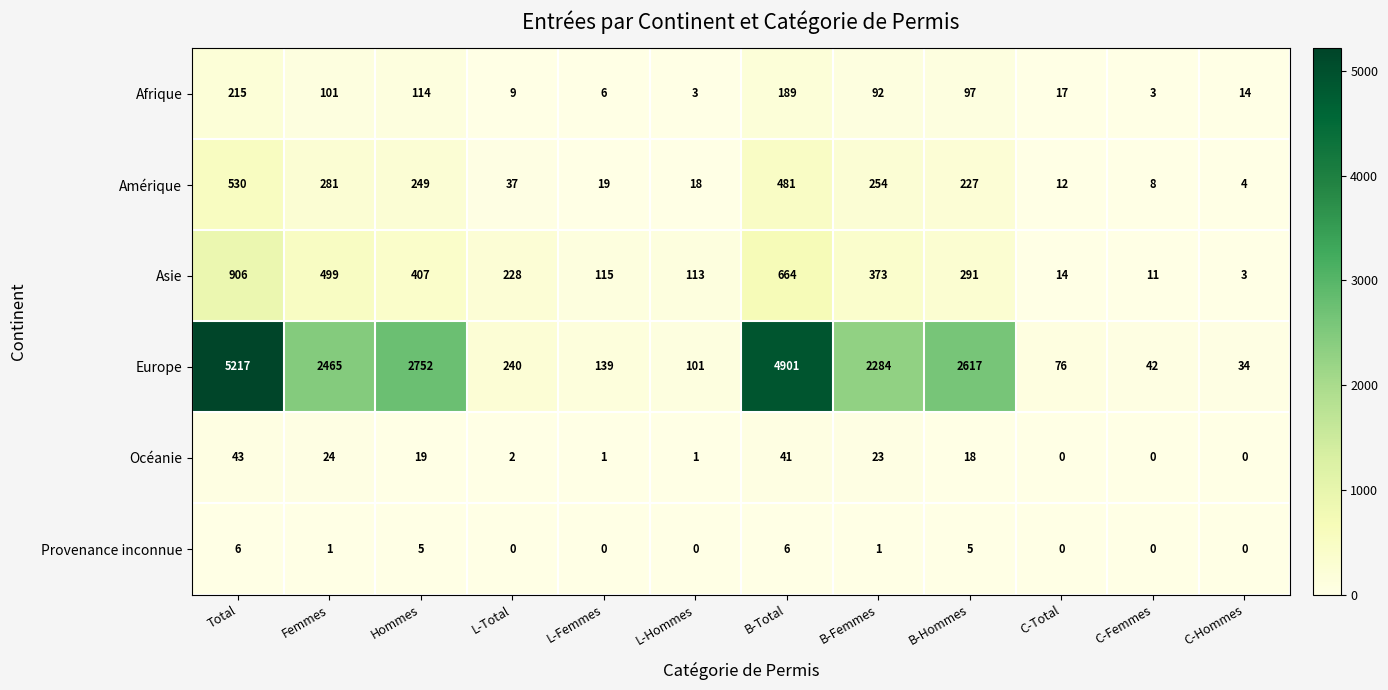

At which label does Europe first exceed 2284?

Total